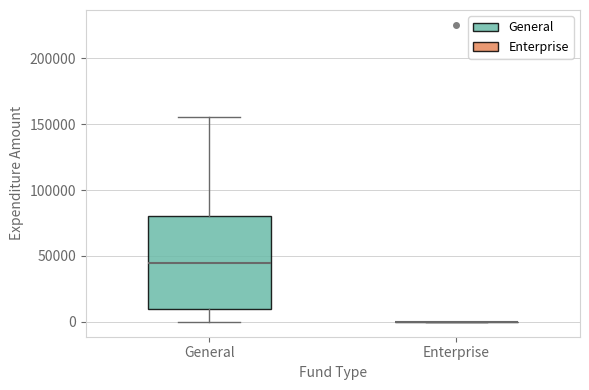

Where does the upper whisker of the box for General end on the y-axis? The values are not printed on the chart, so give them approximately, as read against the axis.

155000